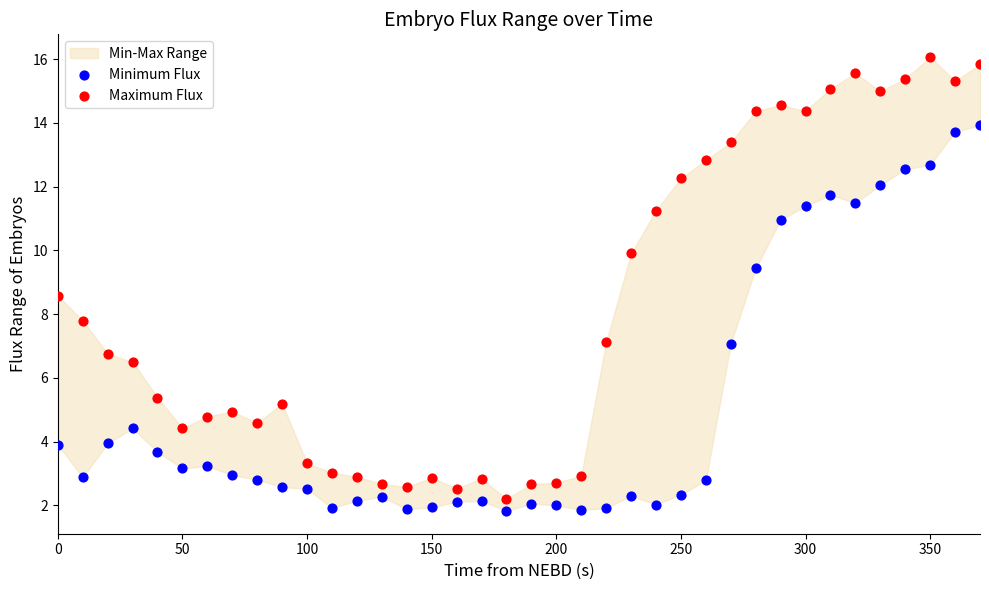

Across all series, what Y value is closest to 8?

7.8